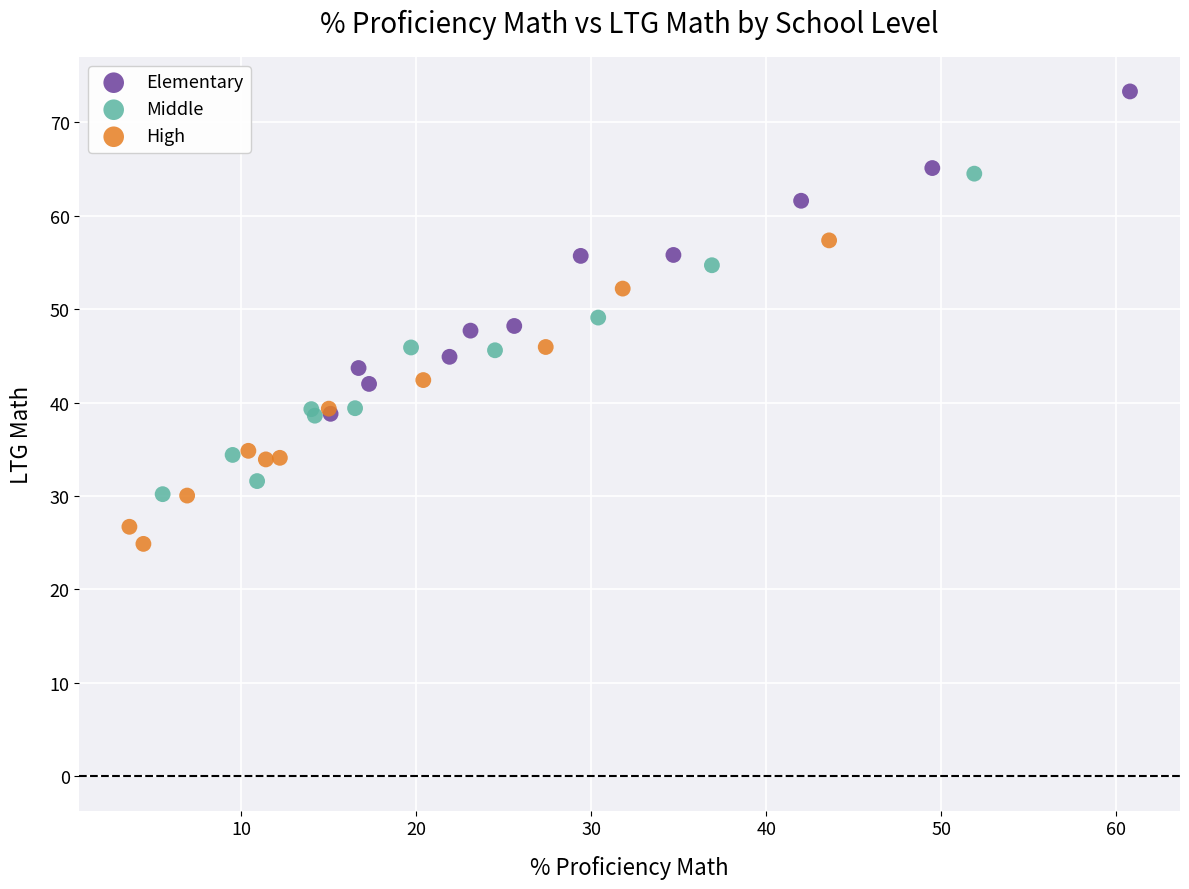

Which series has the widest spread of Y values?

Elementary